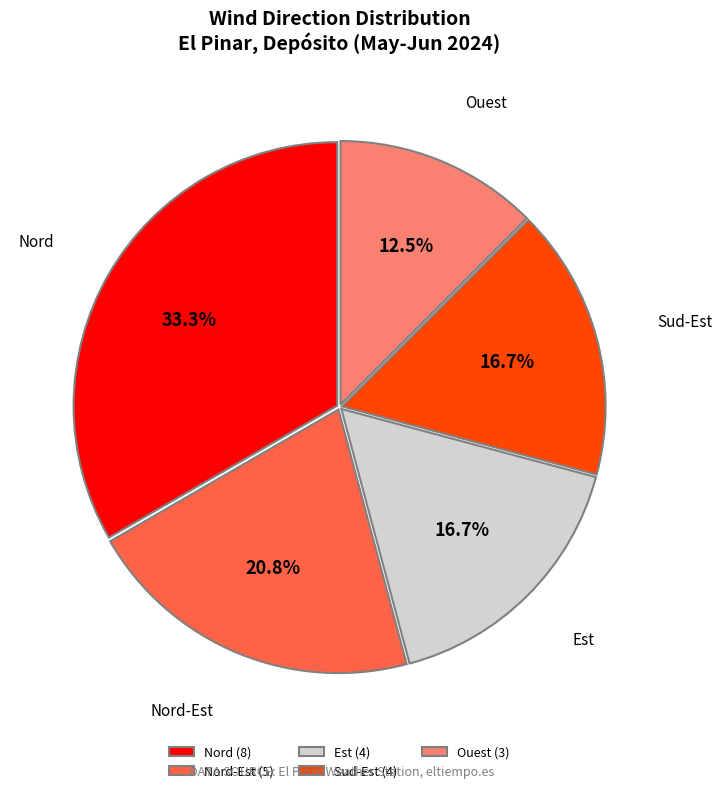

Is there a majority slice in this chart?

No